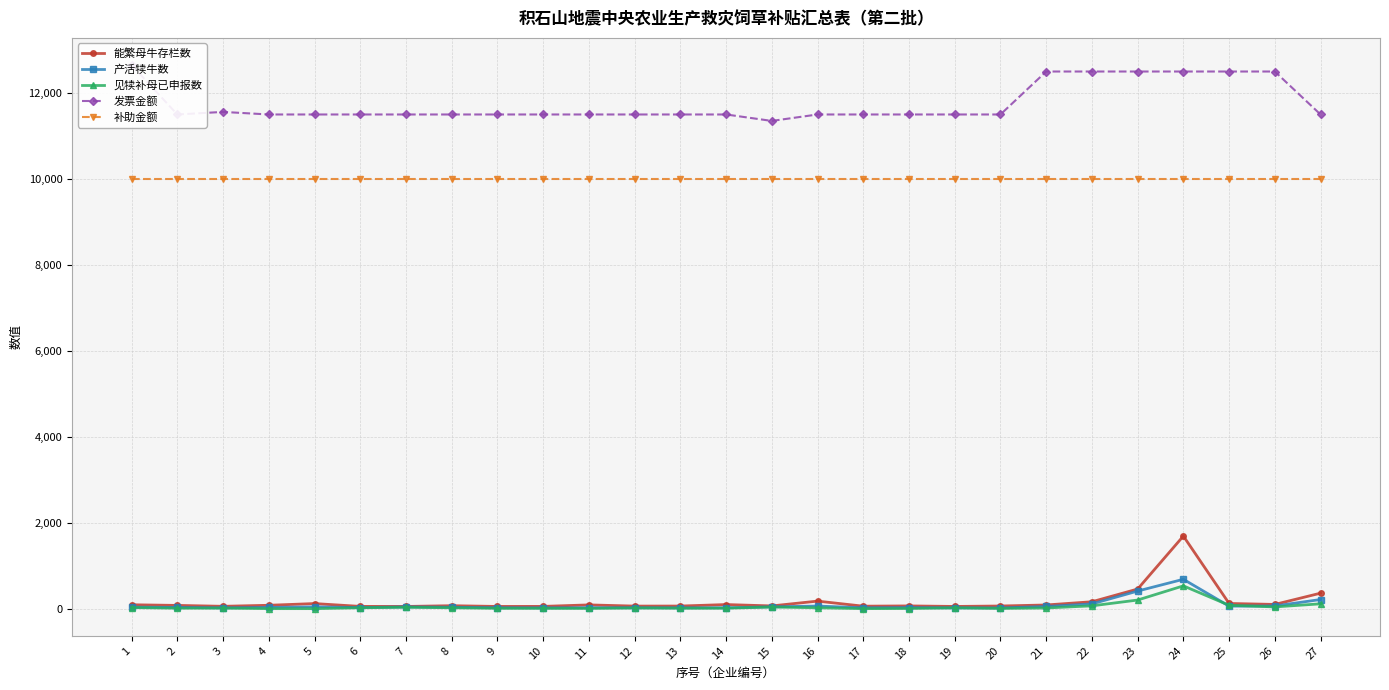

What is the spread (max minus min) of values at 26?

12460